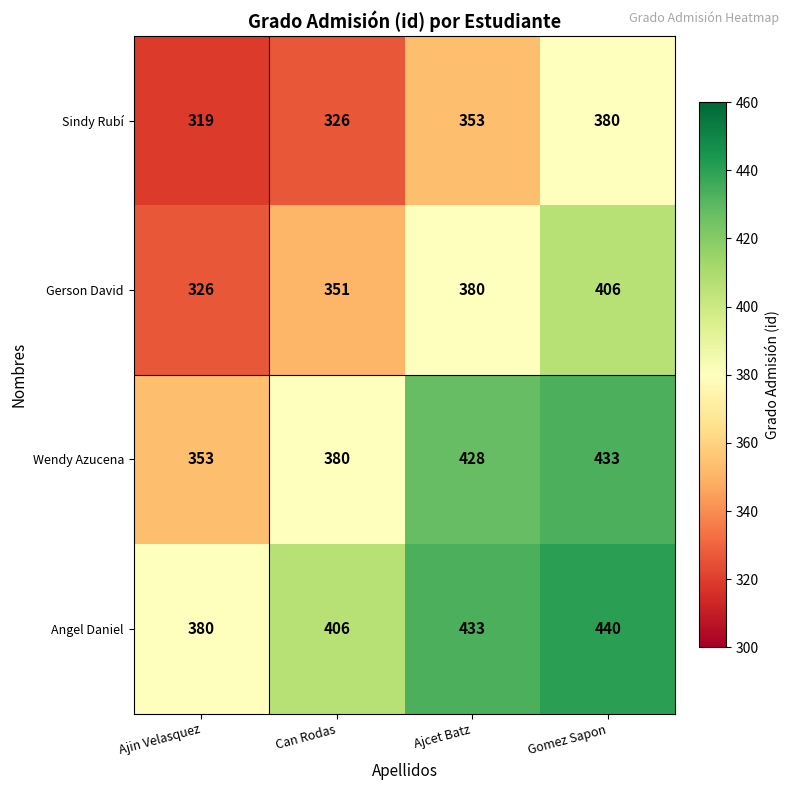

How many distinct data groups are displayed?

4